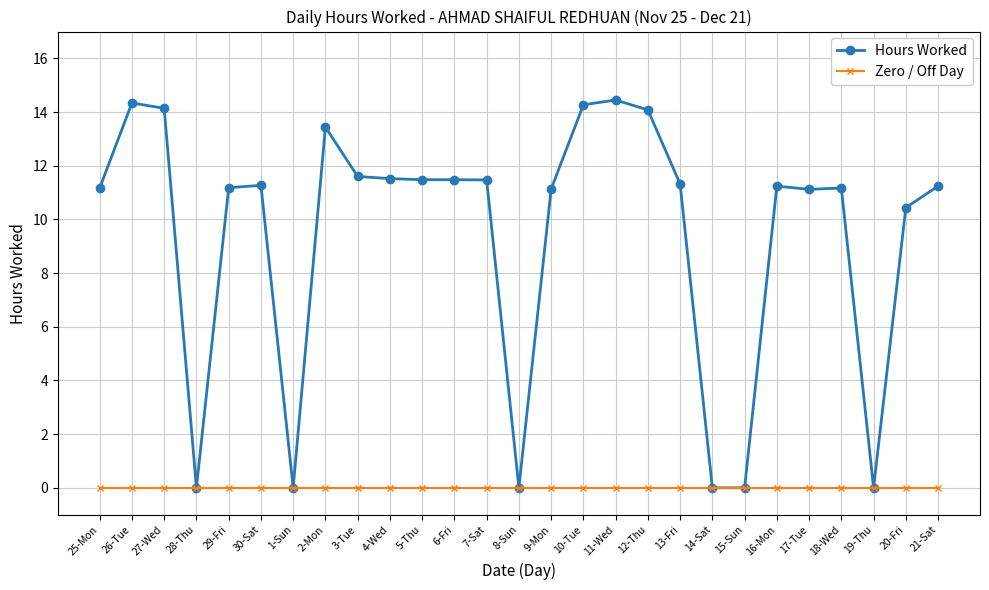

Is it true that Hours Worked equals 18.2 at 29-Fri?

False